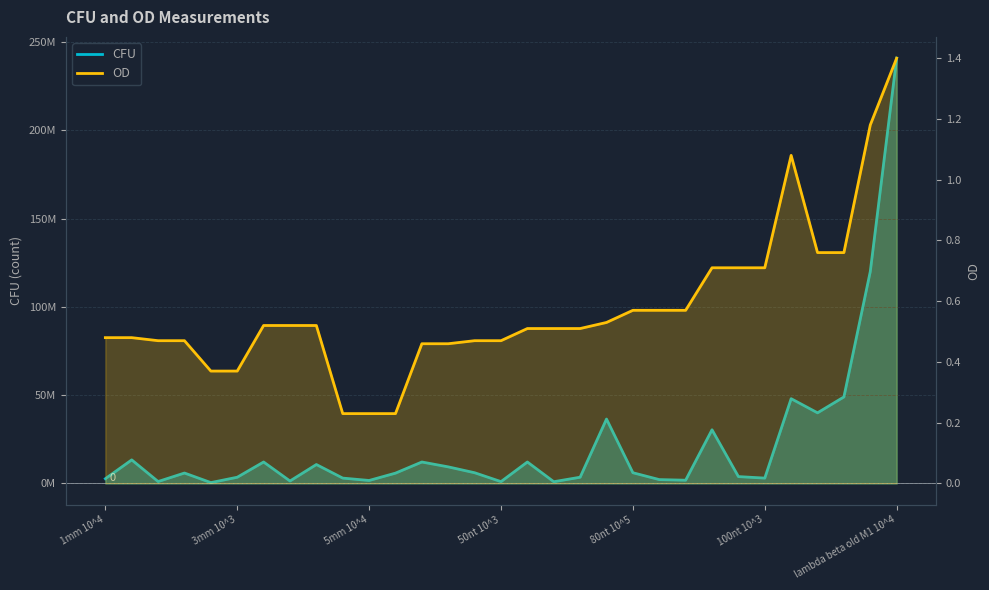

What is the total value across all series at 21?

2200000.6